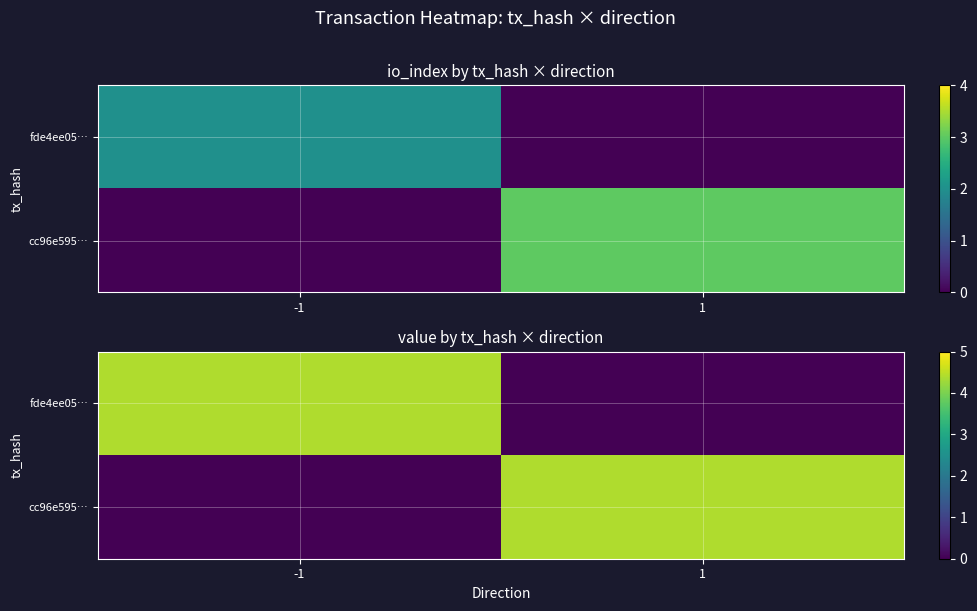

What is the total value across all series at 1?

4.4